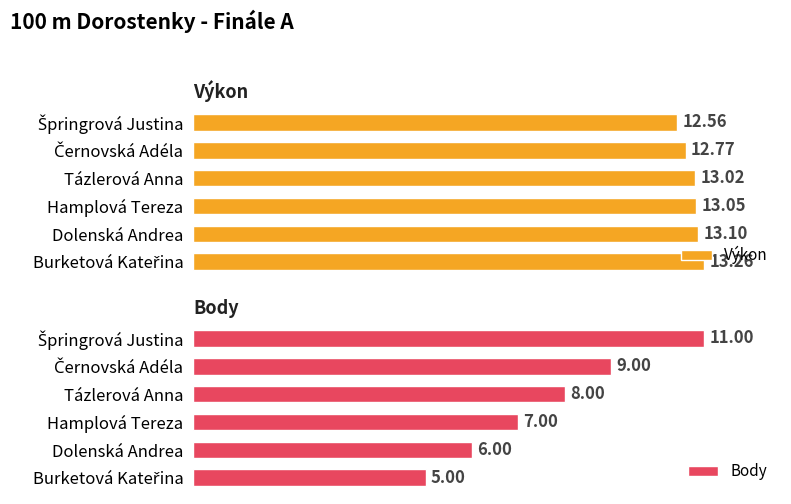

What is the minimum value shown in the chart?

5.0